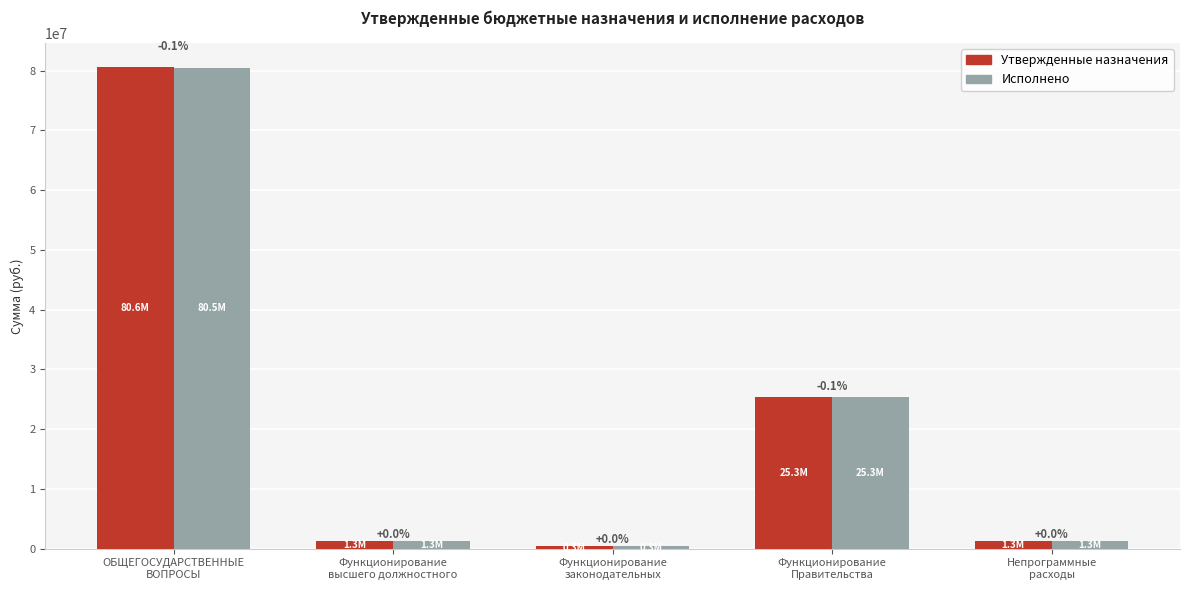

The value of Исполнено at Функционирование
Правительства is 7105413.0. True or false?

False